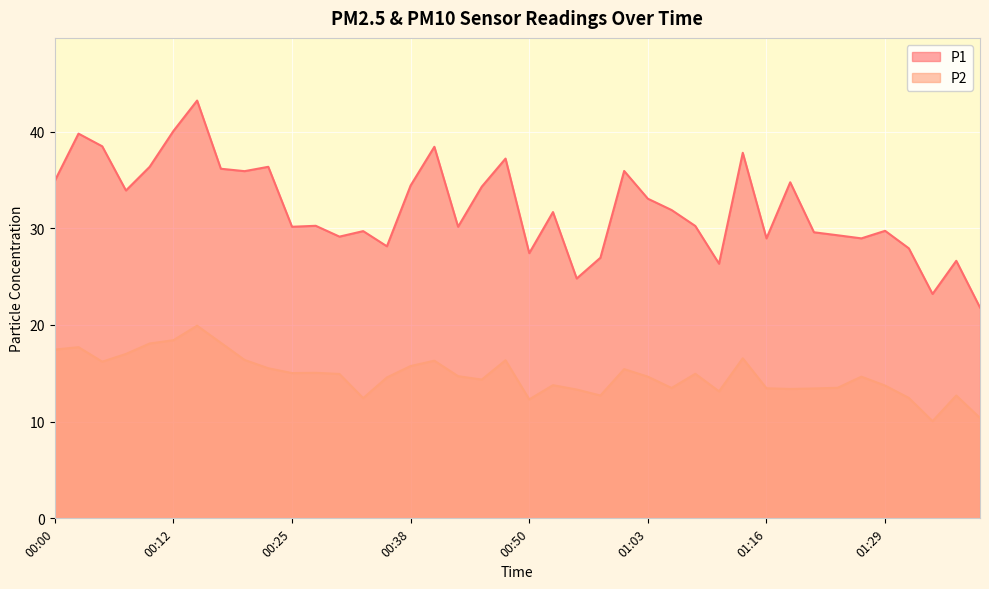

Reading right to left, what are all the values shown in this chart?

P1: 21.8	26.6	23.2	27.9	29.7	28.9	29.3	29.6	34.8	28.9	37.8	26.3	30.2	31.9	33.0	35.9	26.9	24.8	31.7	27.4	37.2	34.3	30.1	38.4	34.4	28.1	29.7	29.1	30.2	30.1	36.4	35.9	36.1	43.2	40.0	36.4	33.9	38.5	39.8	34.9
P2: 10.4	12.7	10.1	12.4	13.7	14.7	13.5	13.4	13.4	13.4	16.6	13.1	14.9	13.5	14.7	15.4	12.7	13.3	13.8	12.3	16.4	14.3	14.7	16.3	15.8	14.6	12.4	14.9	15.1	15.0	15.5	16.4	18.1	19.9	18.4	18.1	17.0	16.2	17.7	17.4